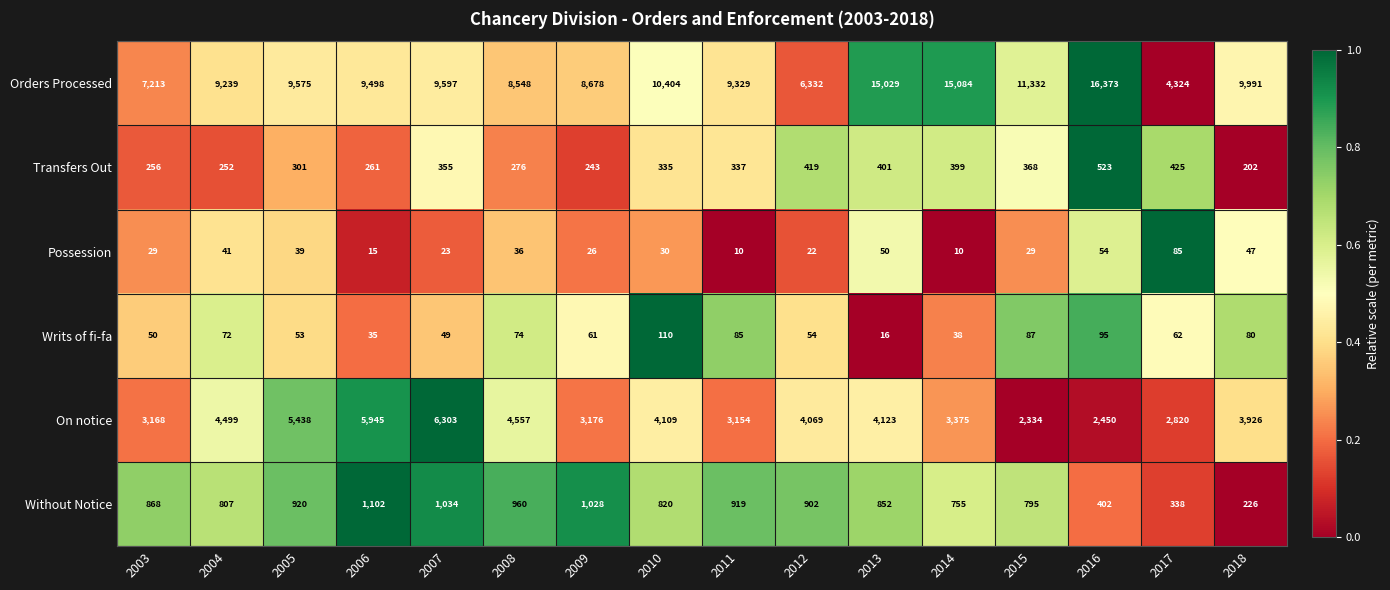

How many data points does each series have?

16